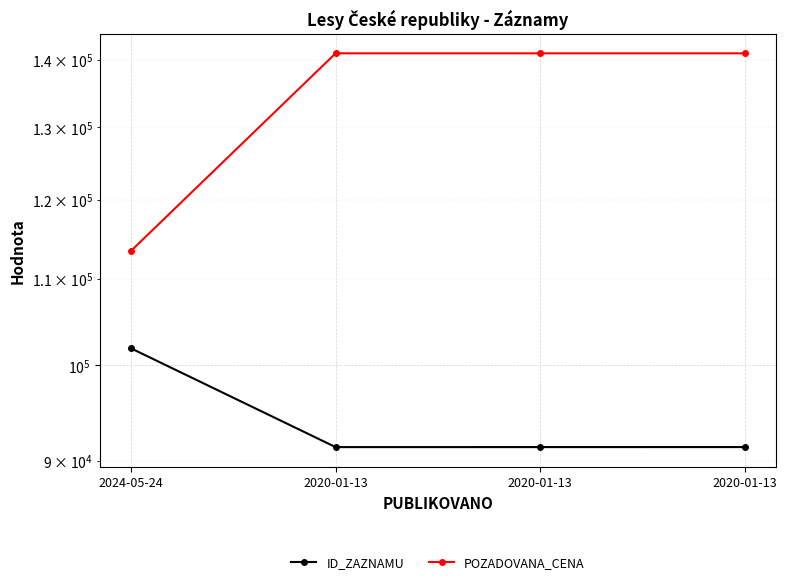

Where is the first local minimum for ID_ZAZNAMU?

2020-01-13